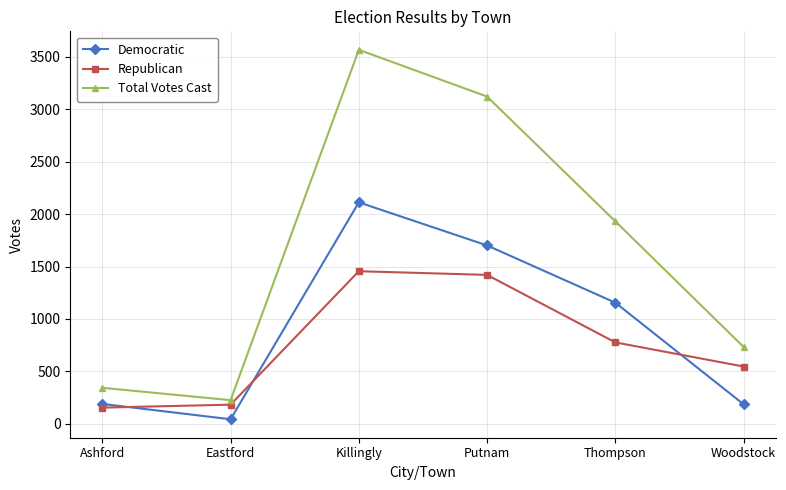

At which category does Total Votes Cast reach its first local peak?

Killingly